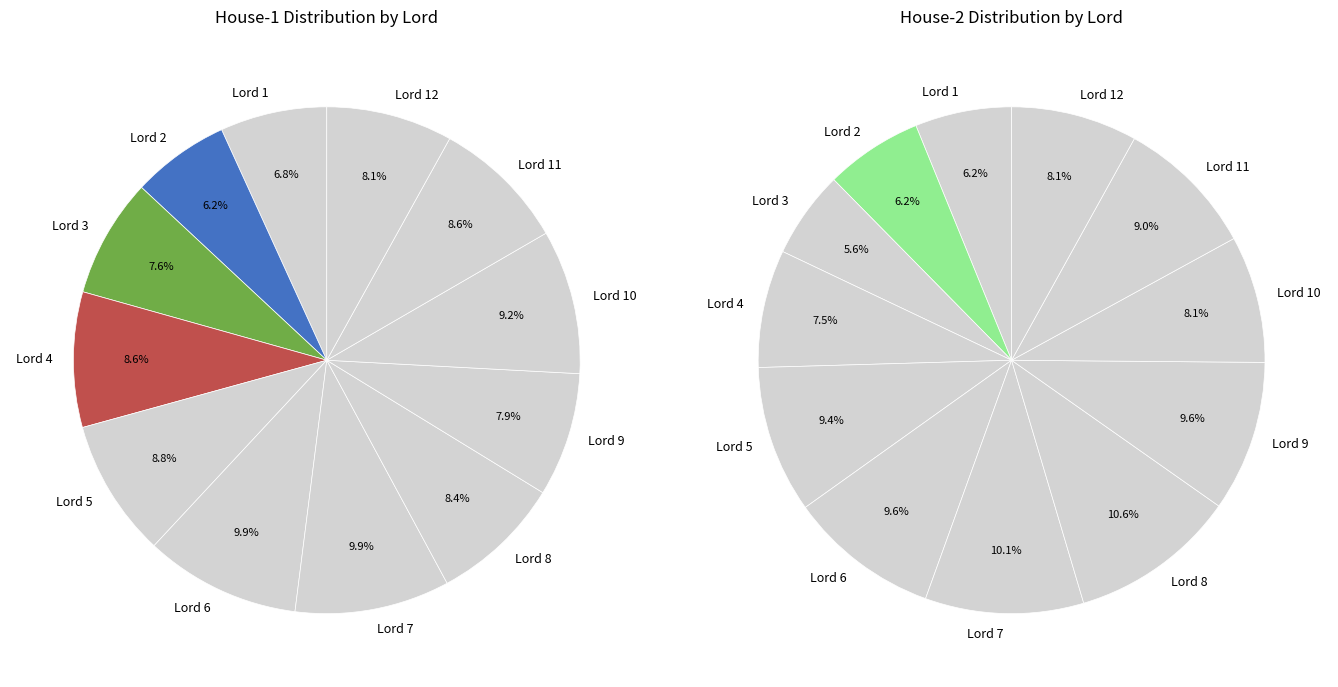

How many slices are in this pie chart?

12